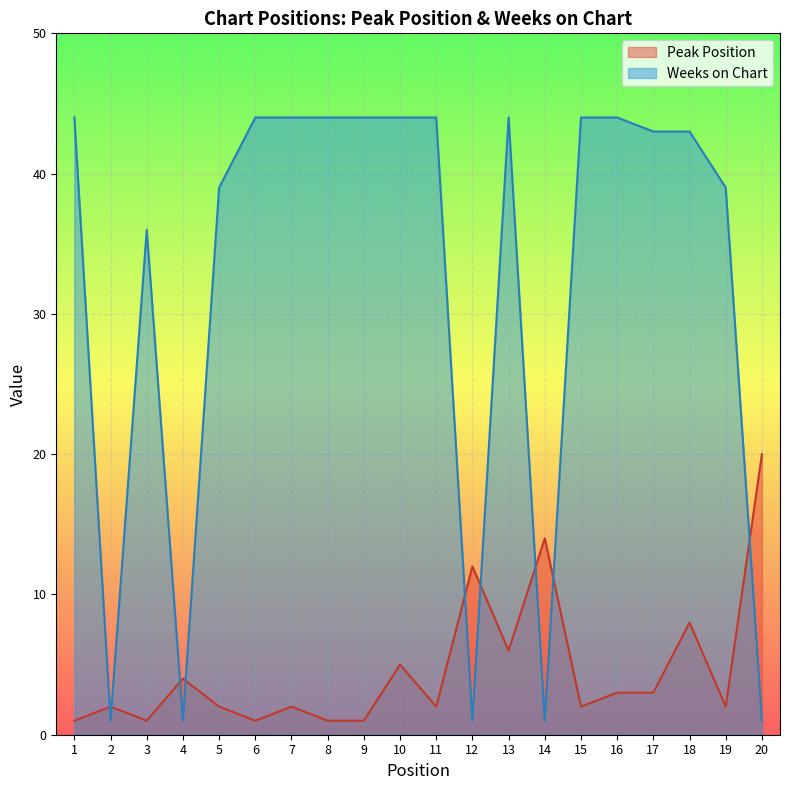

Which category has the highest value in the Weeks on Chart series?

1